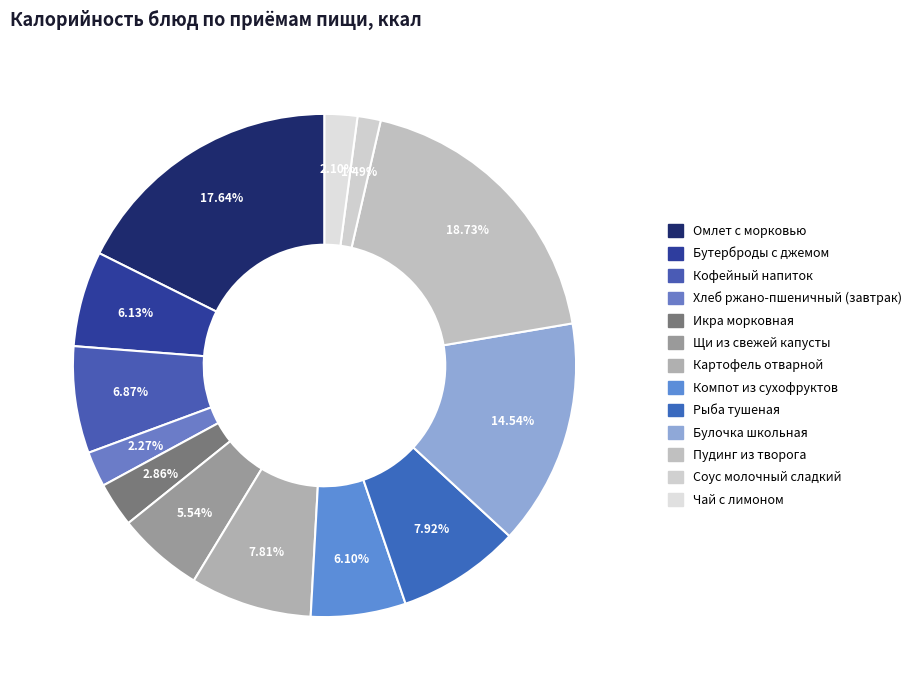

To the nearest percent, what portion does Бутерброды с джемом represent?

6%